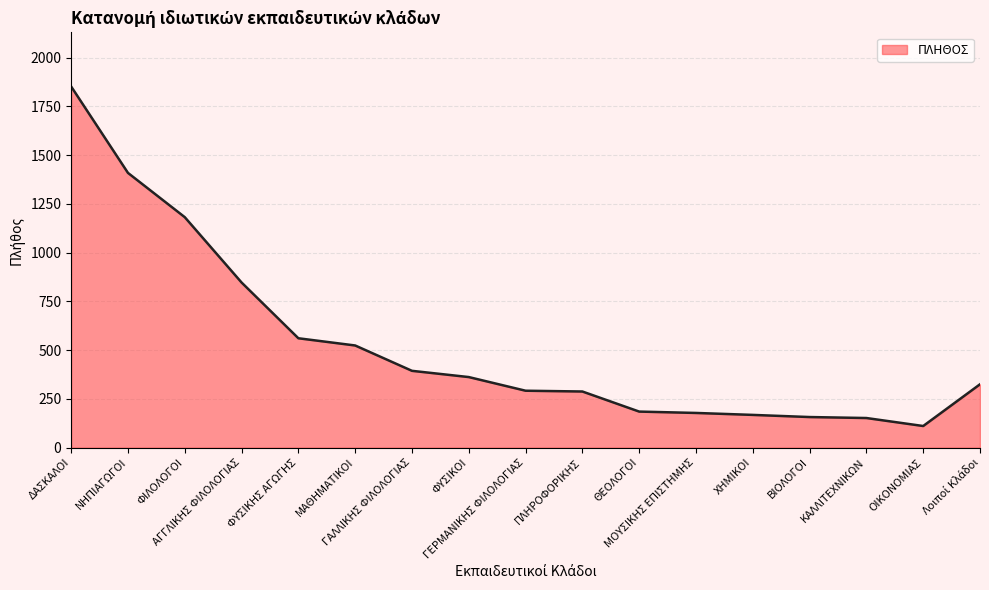

True or false: the data shows 42 at ΧΗΜΙΚΟΙ.

False